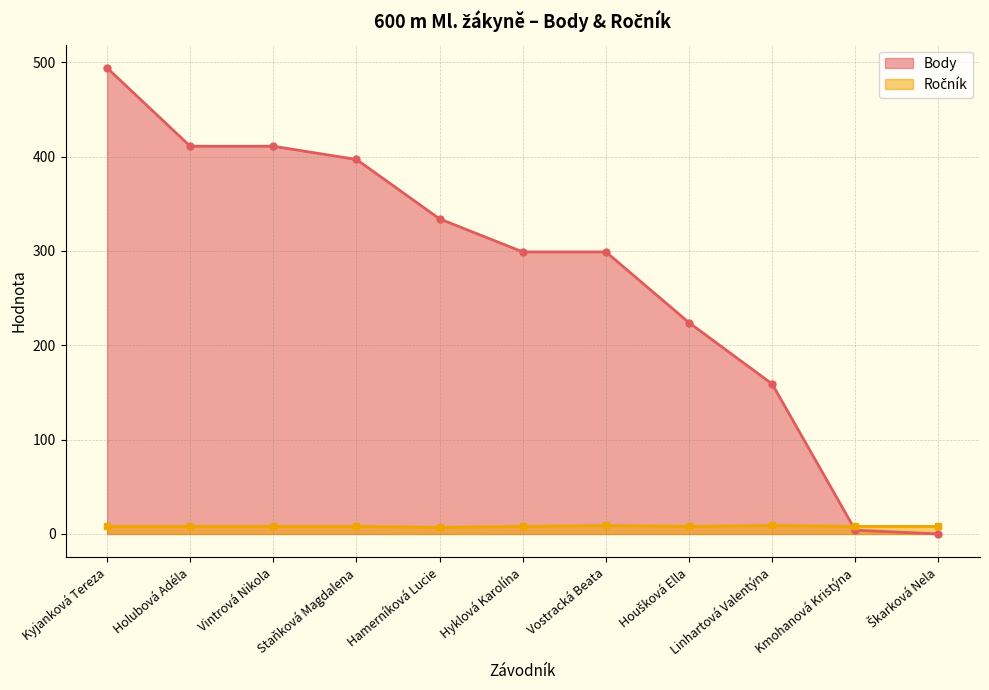

True or false: Body and Ročník cross at least once.

True